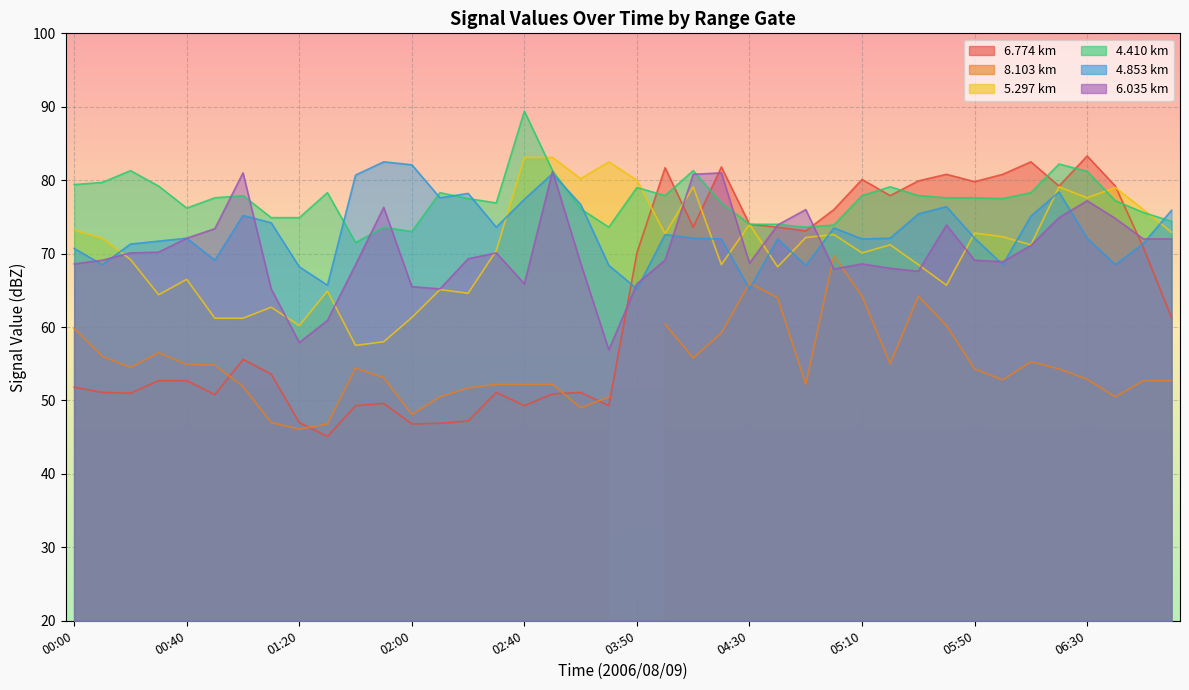

The value of   6.774 at 00:40 is 52.7. True or false?

True